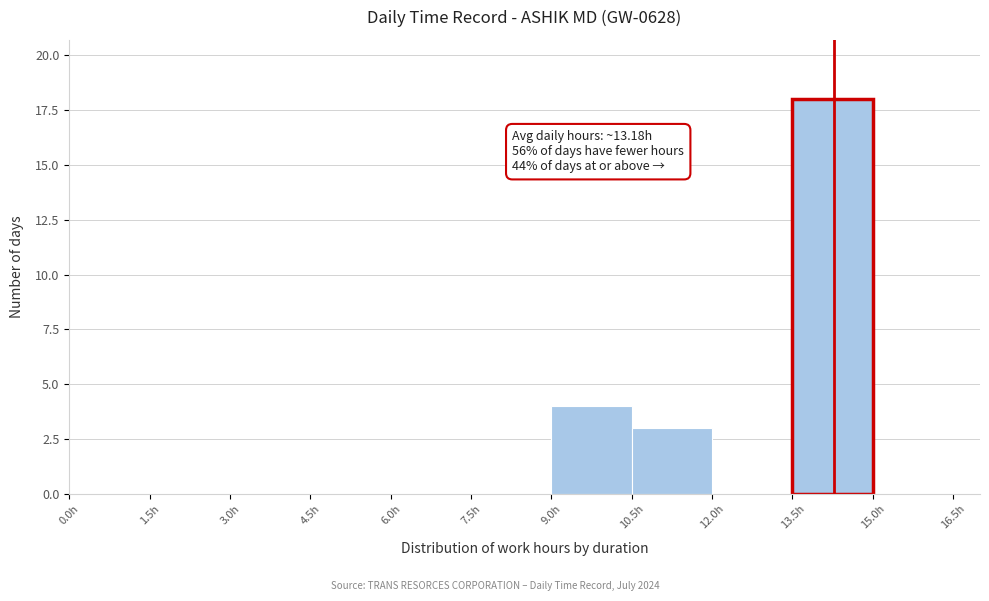

Which range on the x-axis has the tallest bar?

13.5 to 15.0